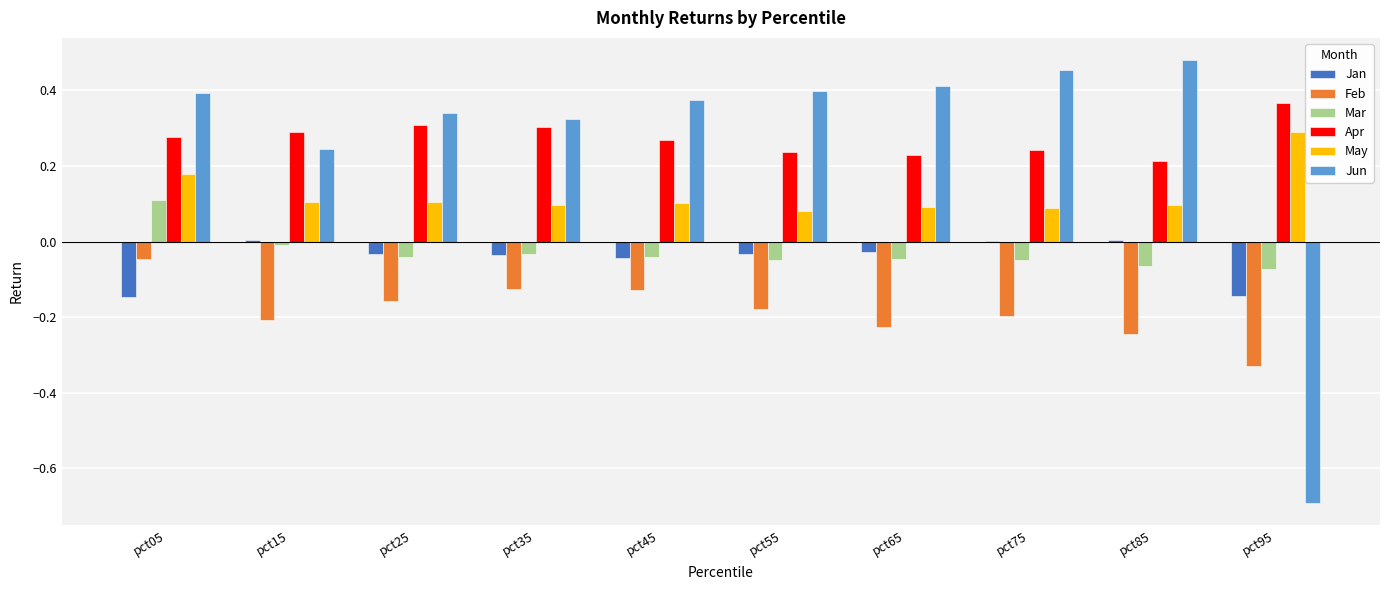

What is the sum of all Jan values?

-0.5